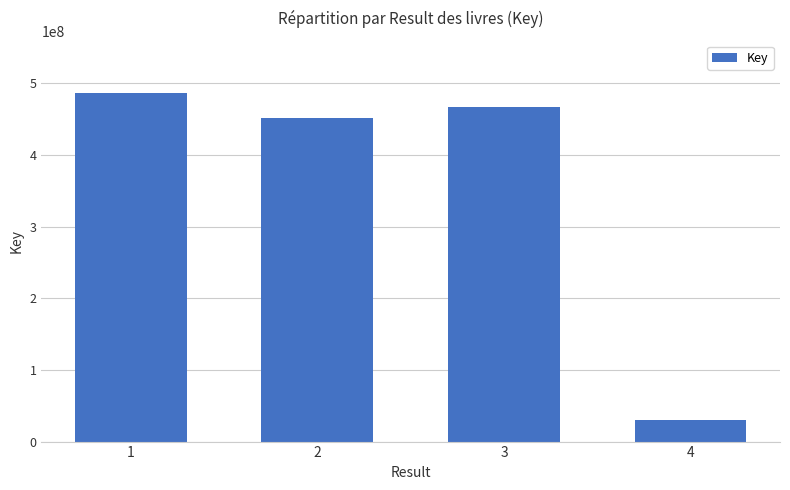

The value at 4 is 30424431. True or false?

True